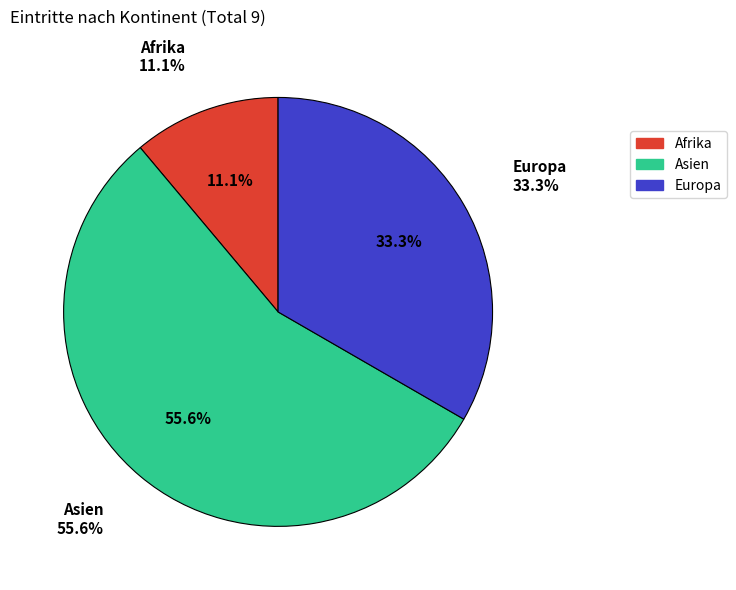

Rank the categories by value from highest to lowest.

Asien, Europa, Afrika